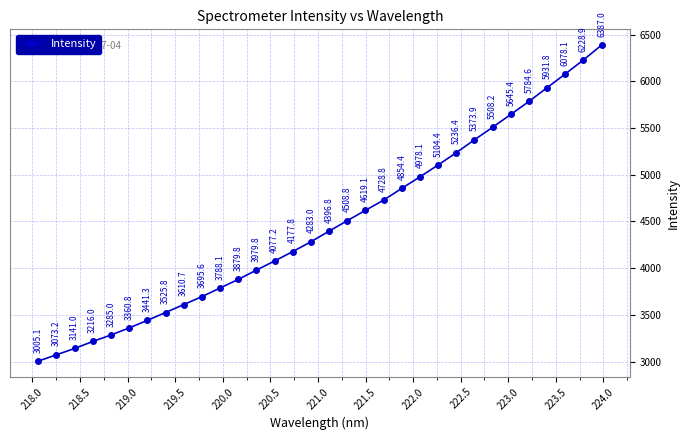

What is the value of the 15th point from the left?

4177.8